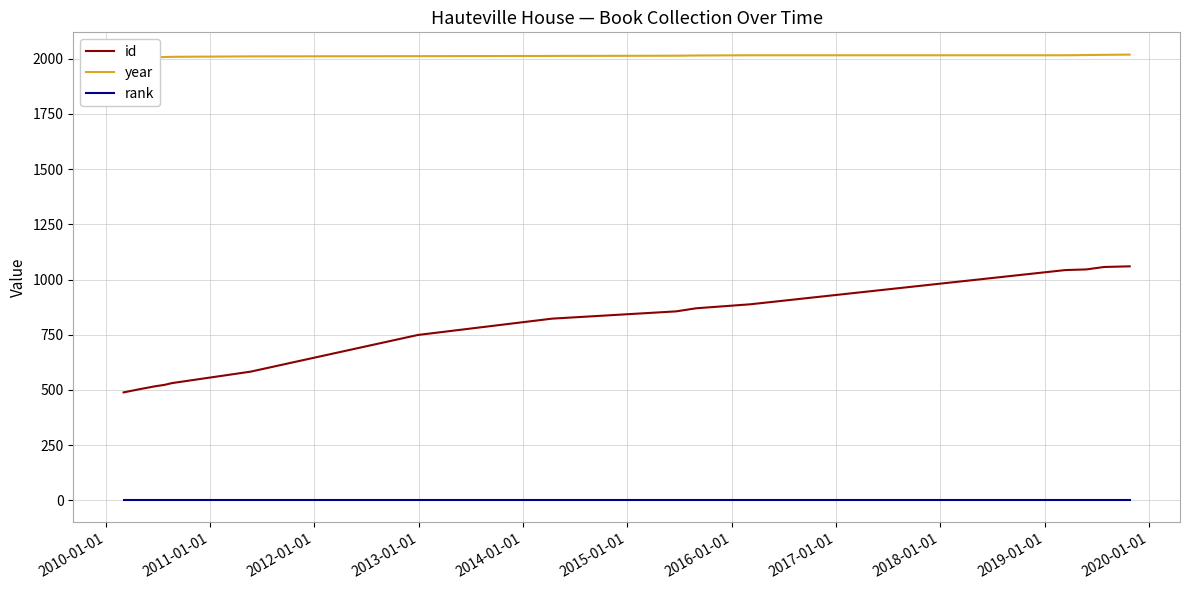

Reading right to left, list all the values displayed in this chart.

id: 1060	1057	1046	1043	888	870	856	823	749	583	531	523	517	504	489
year: 2019	2018	2017	2016	2016	2015	2014	2013	2012	2011	2009	2008	2007	2005	2004
rank: 1	1	1	1	1	1	1	1	1	1	1	1	1	1	1